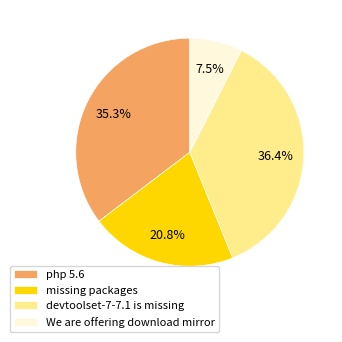

To the nearest percent, what is the difference between the php 5.6 and We are offering download mirror slice percentages?

28%